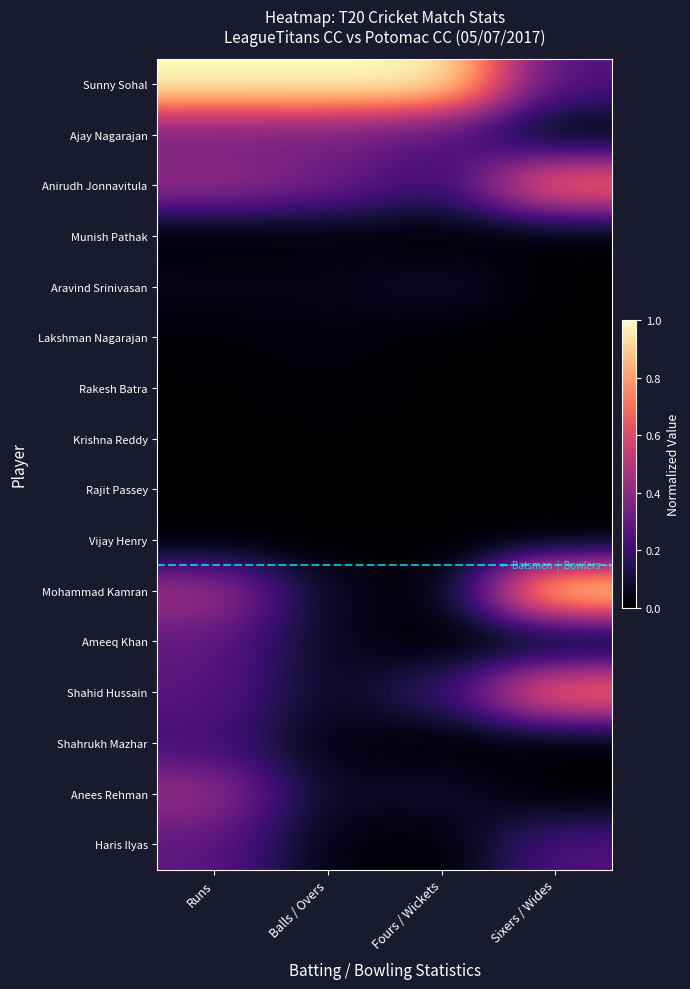

Which series has the largest range (max minus min)?

Mohammad Kamran